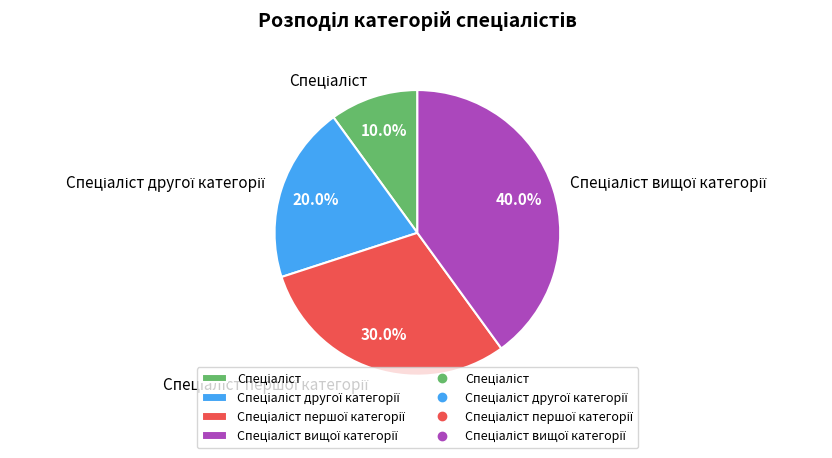

How many slices are in this pie chart?

4